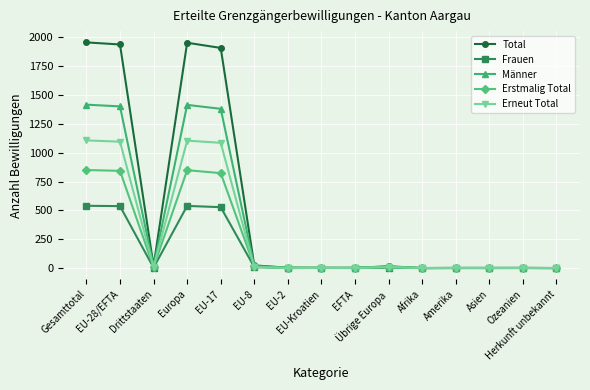

What position from the right is EU-28/EFTA?

14